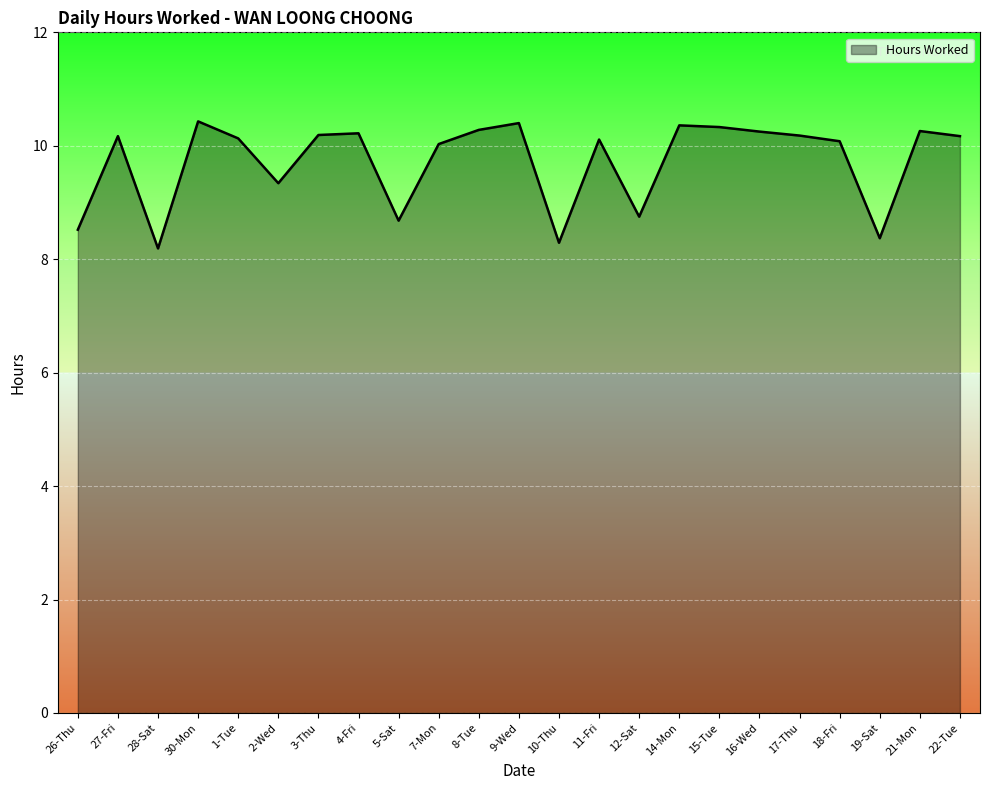

What is the smallest value displayed?

8.2